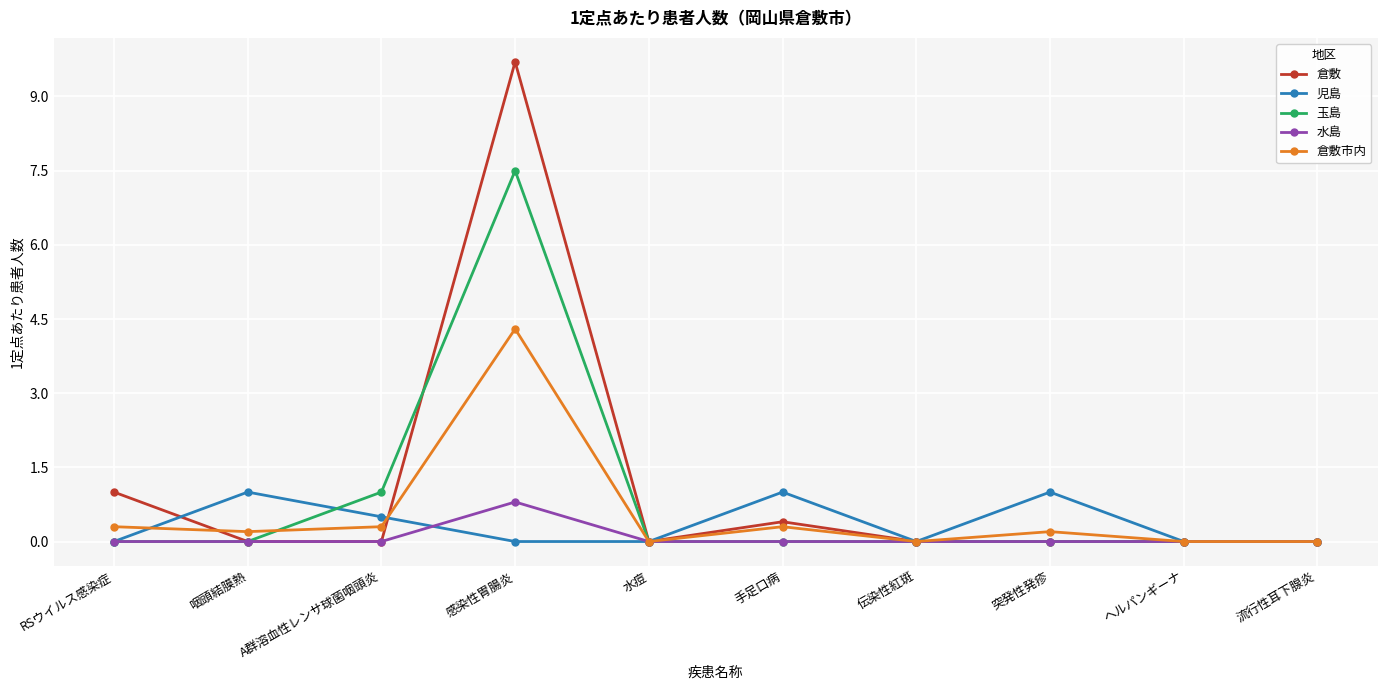

At which category does 倉敷市内 reach its first local peak?

感染性胃腸炎